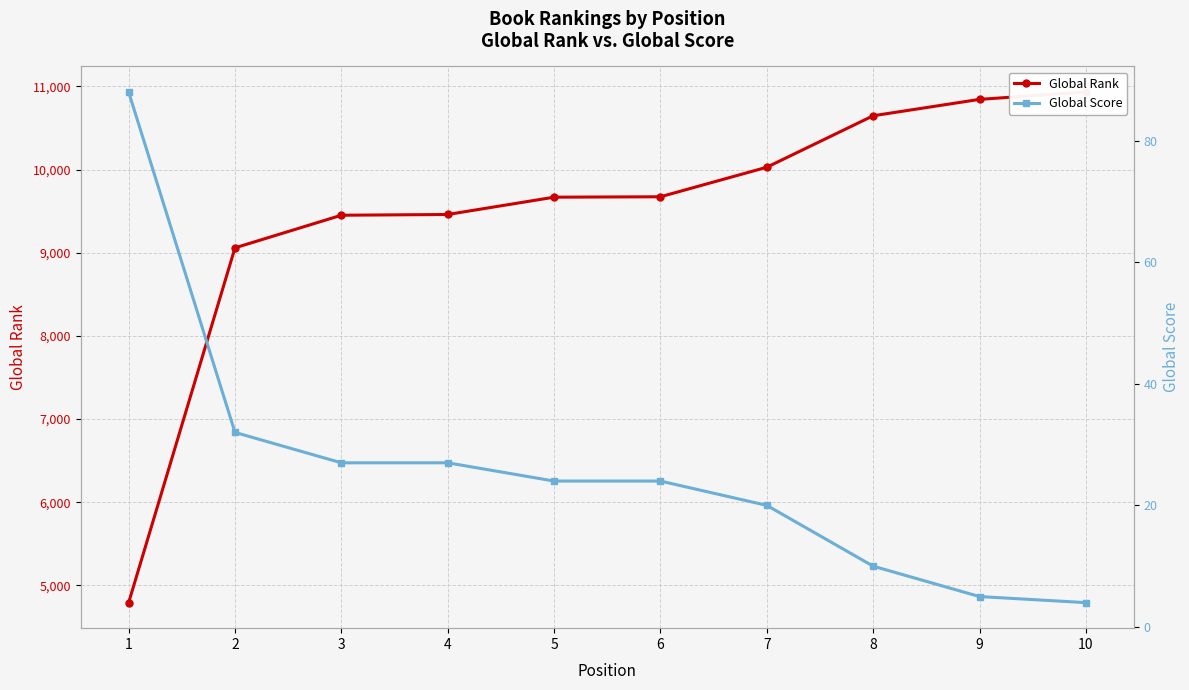

True or false: Global Rank has more than 1 points higher than both neighbors.

False